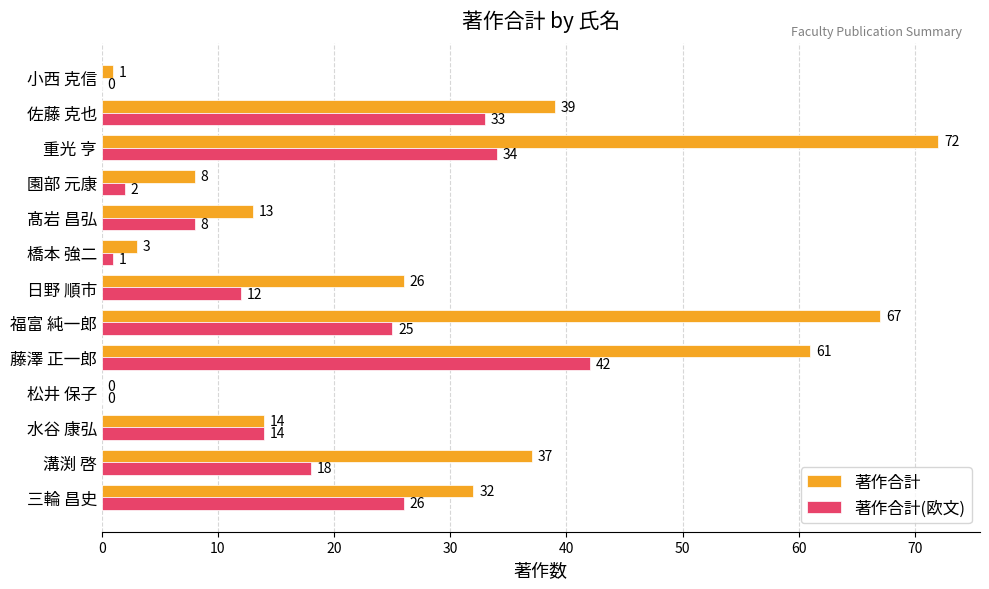

Which label corresponds to the largest value in the chart?

重光 亨